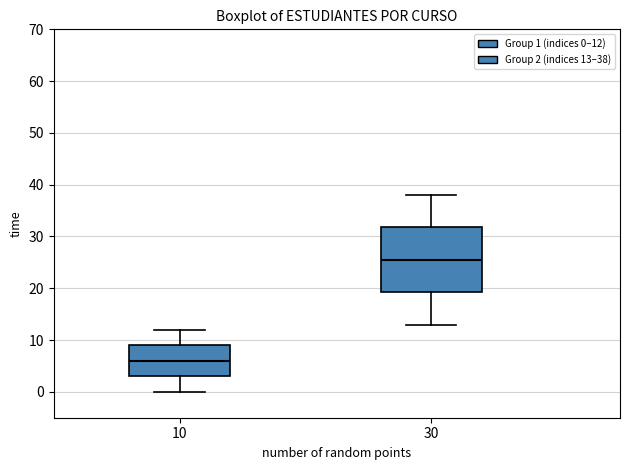

Reading left to right, read every box against the y-axis: the position of its median line, the range the box covers, and the ends of its whiskers. The values are not printed on the chart, so give them approximately, as read against the axis.

10: median 6, box 3 to 9, whiskers 0 to 12
30: median 26, box 19 to 32, whiskers 13 to 38